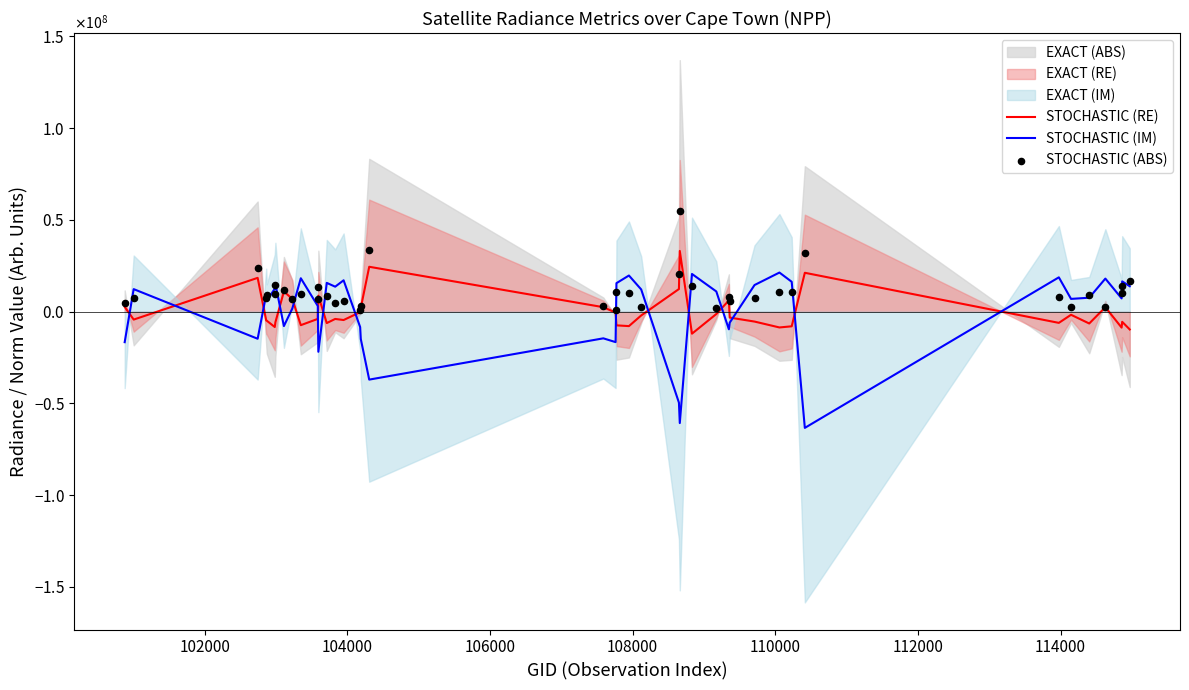

Is the value of STOCHASTIC (RE) at 27 greater than the value of STOCHASTIC (IM) at 116000?

Yes